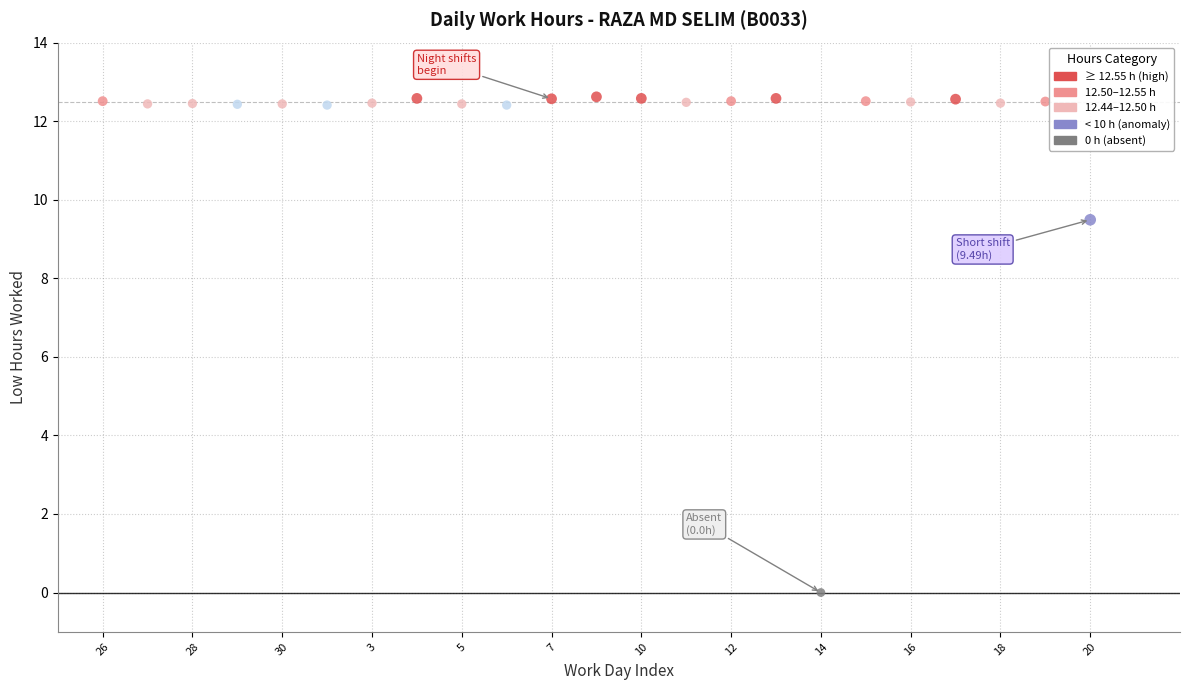

What is the range of X values (max minus min)?

22.0